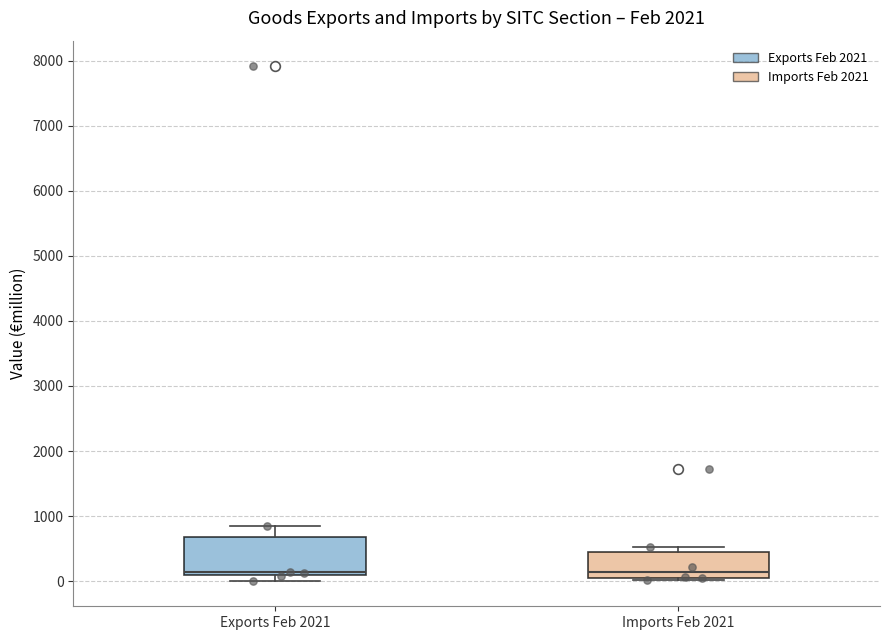

Where is the upper edge of the box for Exports Feb 2021 on the y-axis? The values are not printed on the chart, so give them approximately, as read against the axis.

700